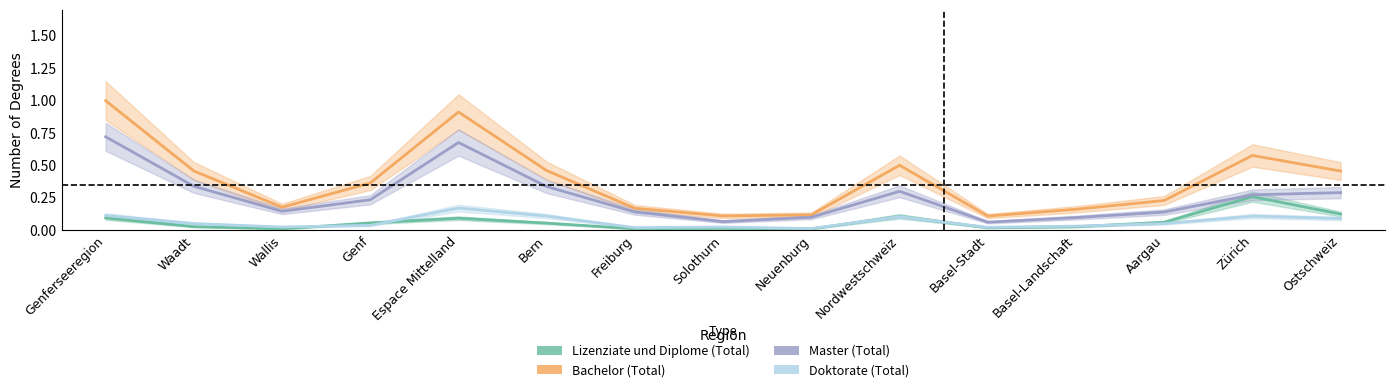

True or false: Master (Total) has more than 1 interior local peaks.

True